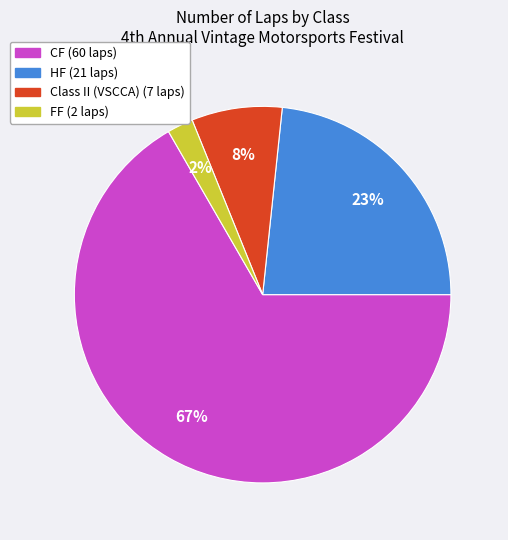

To the nearest percent, what is the average slice percentage?

25%